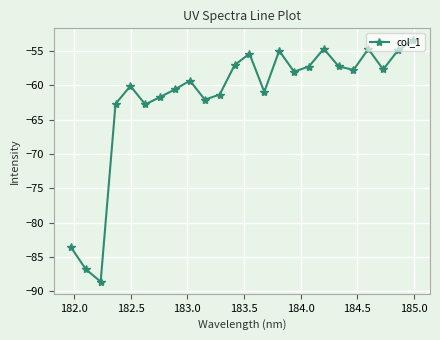

How many interior local valleys (lower than both neighbors) does the data have?

7